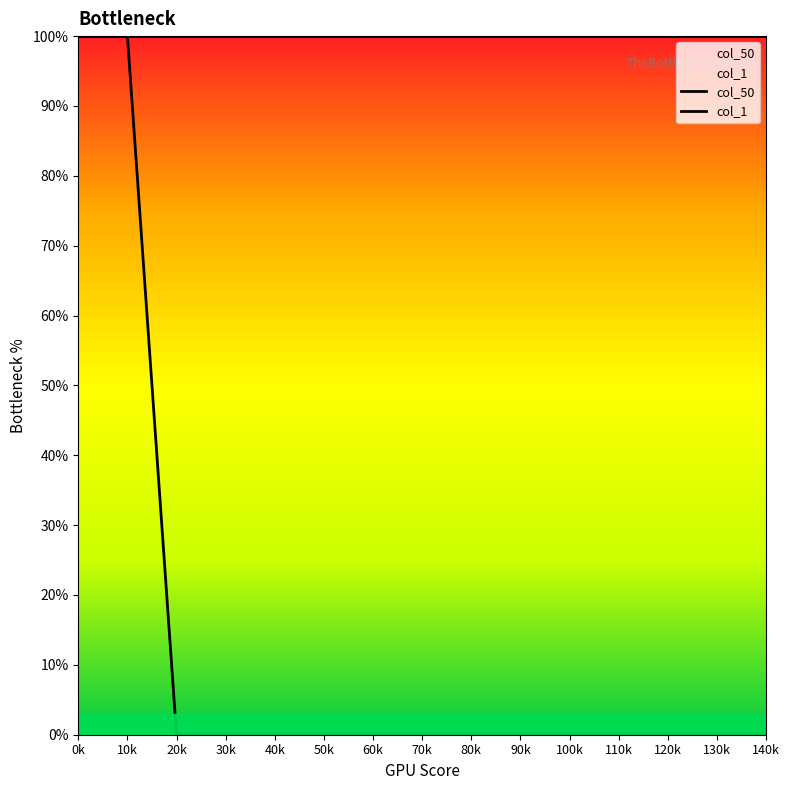

What is the greatest value displayed?

1